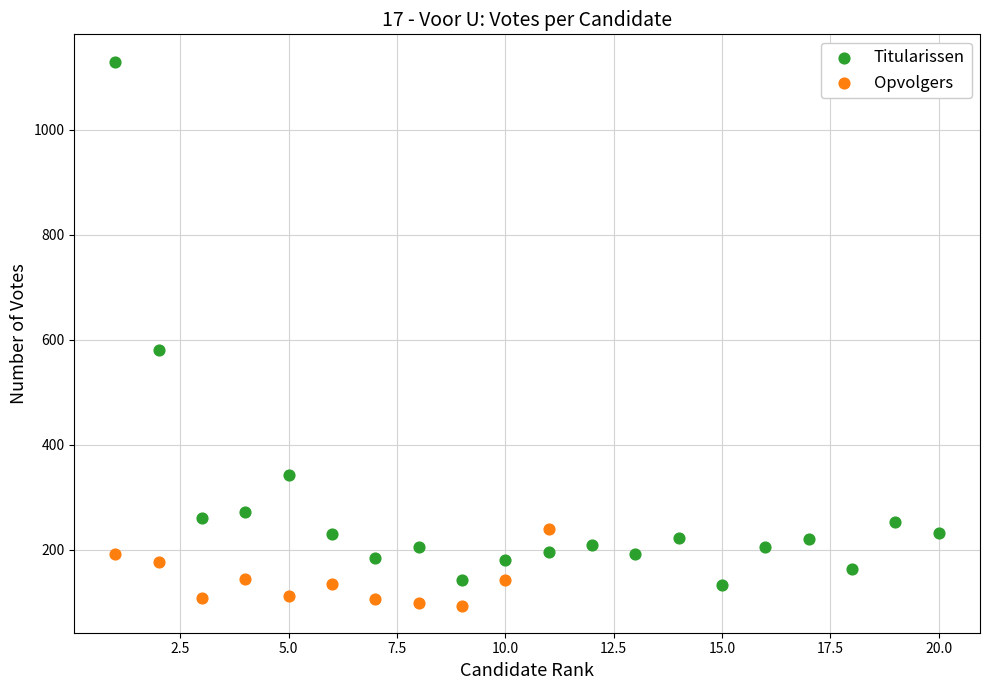

Which series has the widest spread of Y values?

Titularissen